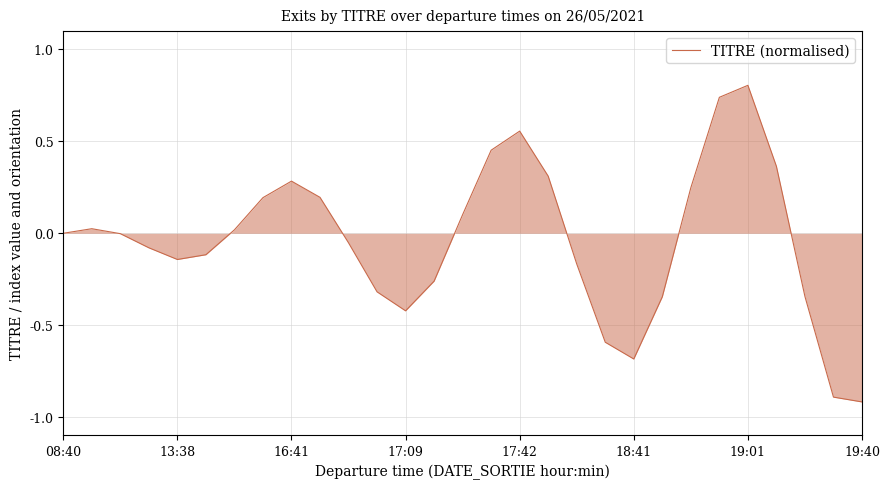

What is the difference between the maximum and minimum values?

1.7